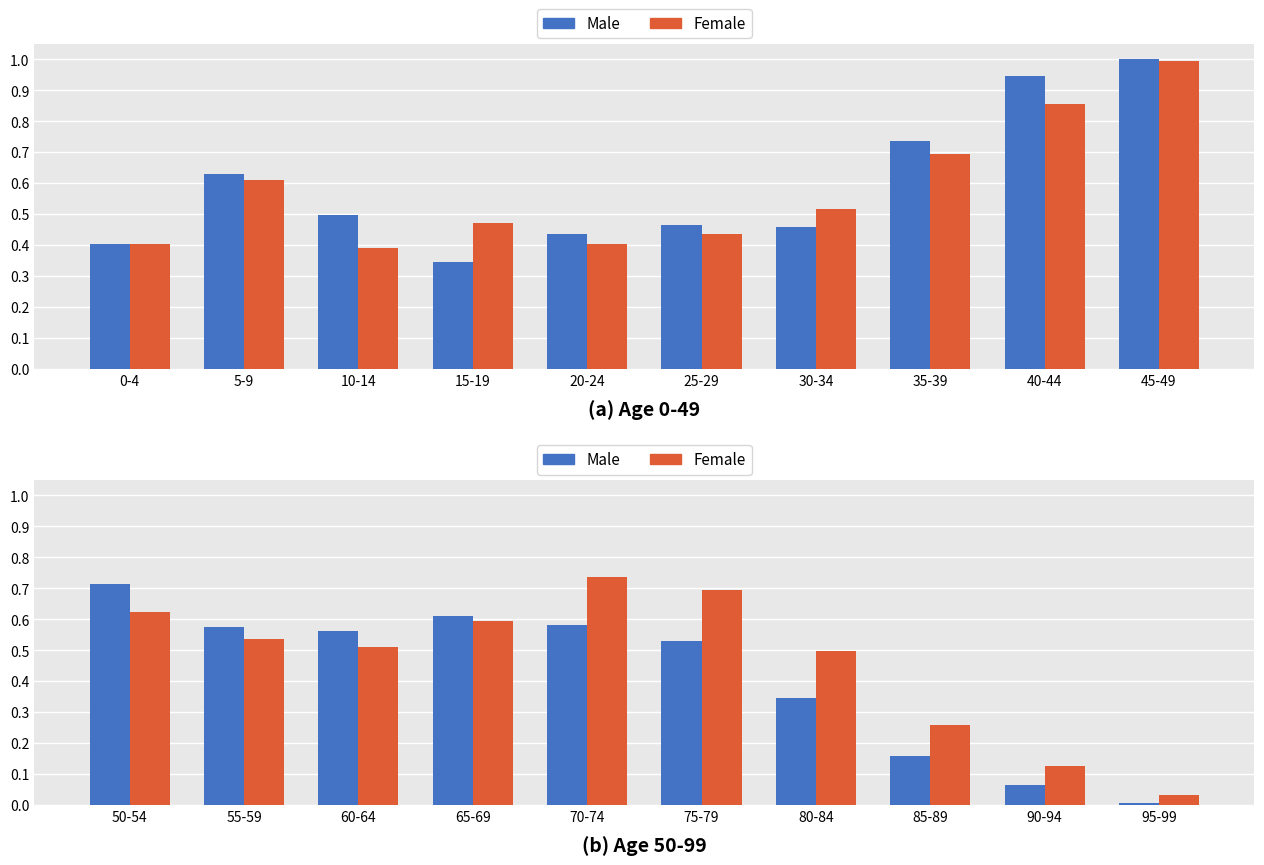

What is the label of the 2nd bar from the right?

90-94